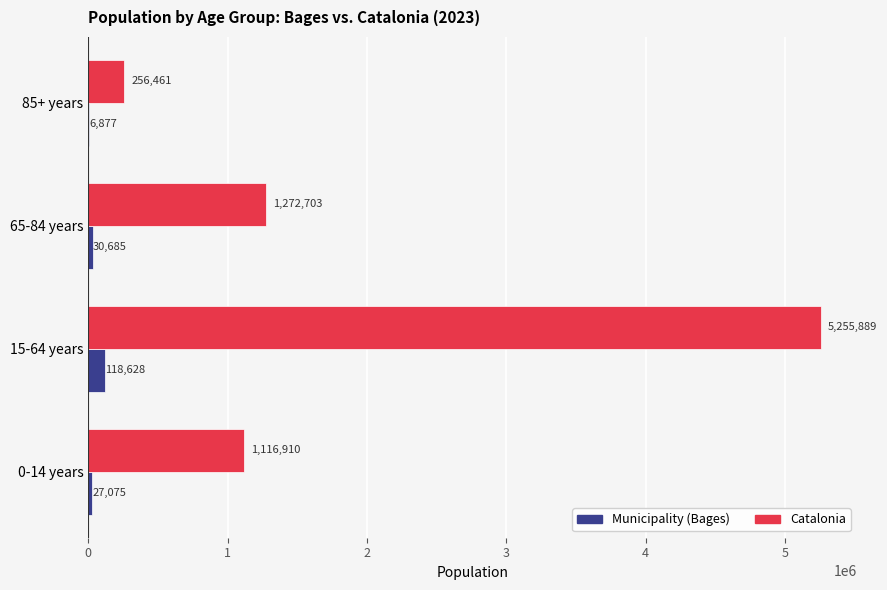

True or false: Catalonia has a value of 2510290 at 15-64 years.

False